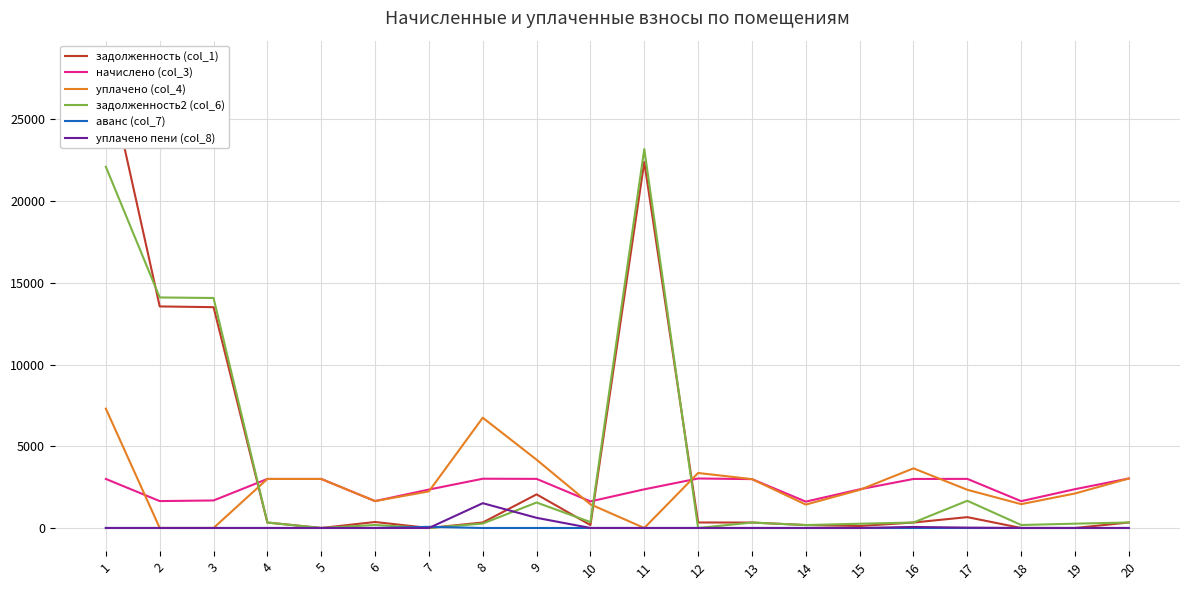

The задолженность (col_1) series shows 47248.2 at 1. True or false?

False